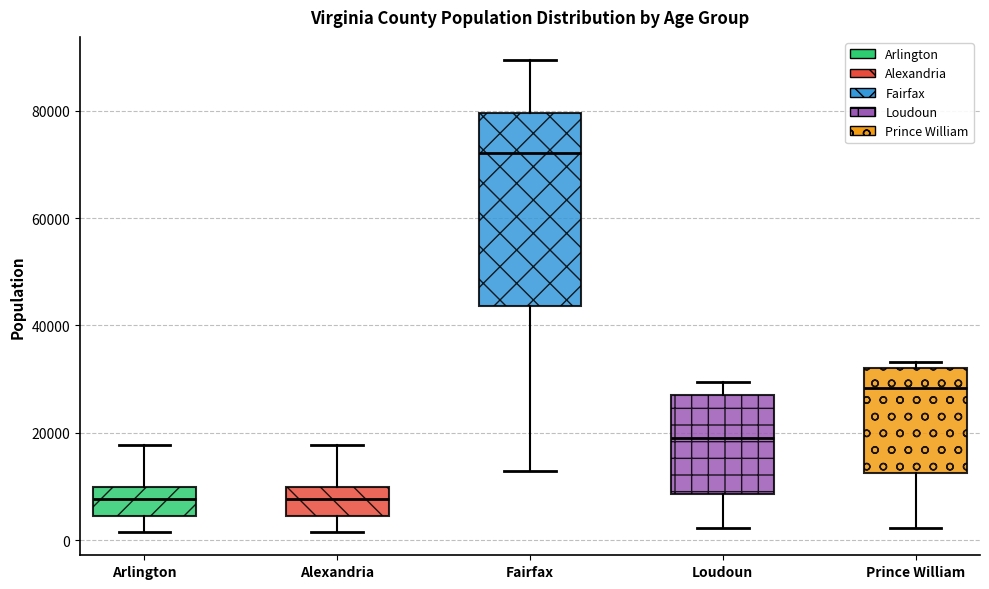

Which box has the highest median line?

Fairfax